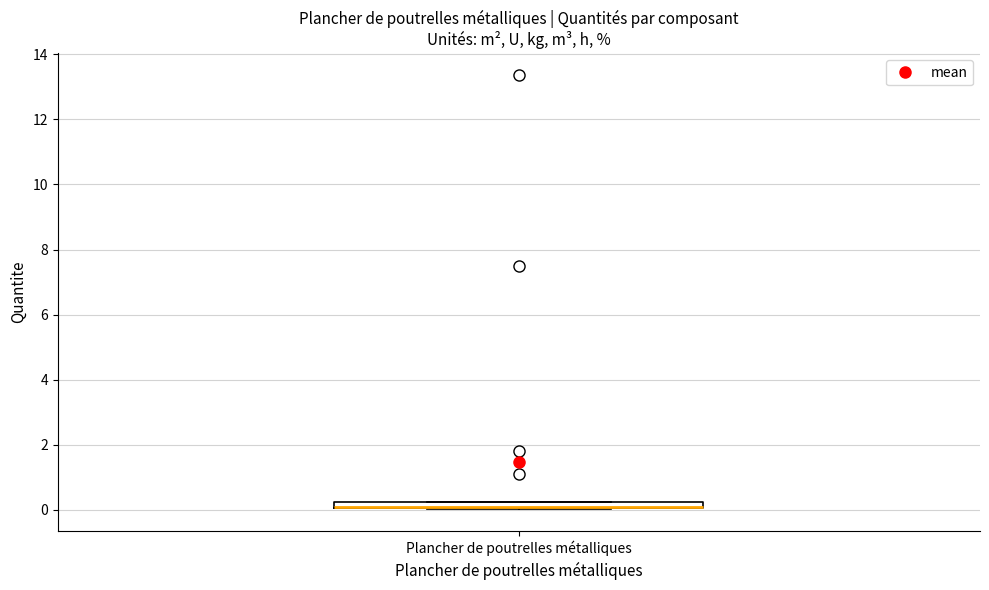

Where is the upper edge of the box for Plancher de poutrelles métalliques on the y-axis? The values are not printed on the chart, so give them approximately, as read against the axis.

0.2